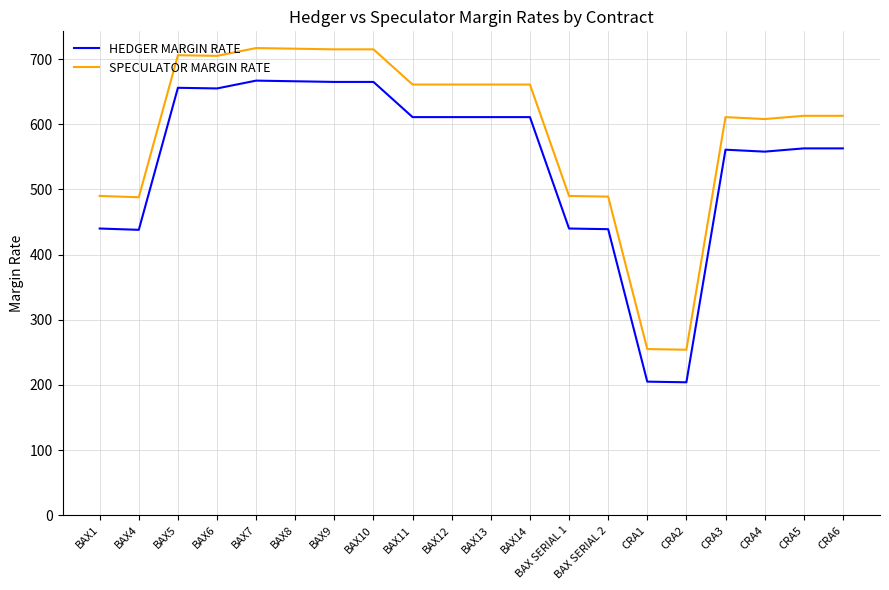

What is the total value across all series at BAX14?

1272